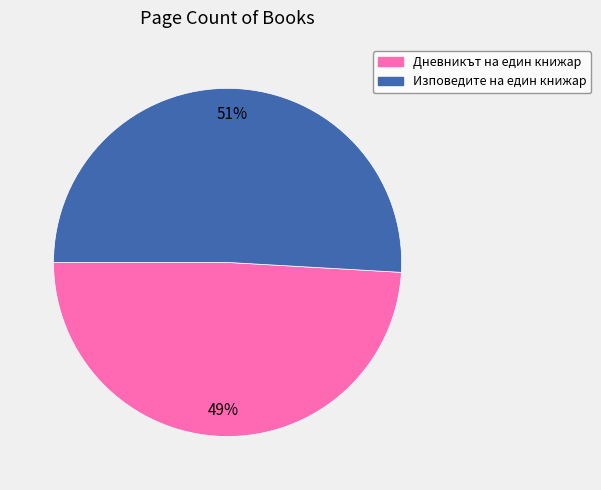

Is there a majority slice in this chart?

Yes